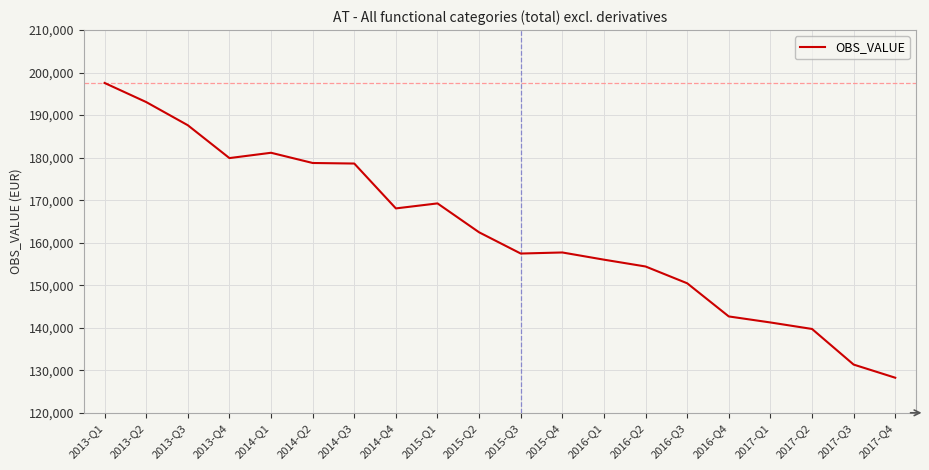

What is the approximate value at 2013-Q4, to the nearest 50?

179900